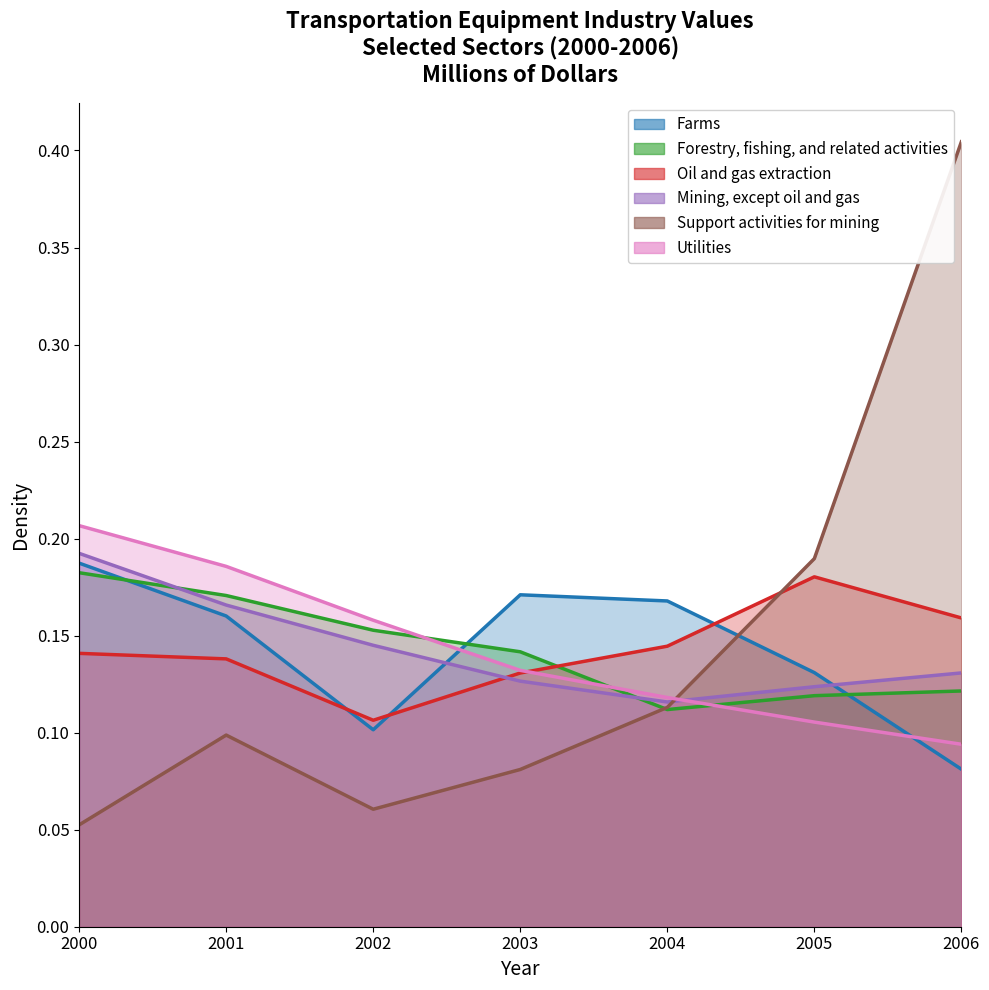

The value of Utilities at 2002 is 0.0. True or false?

False